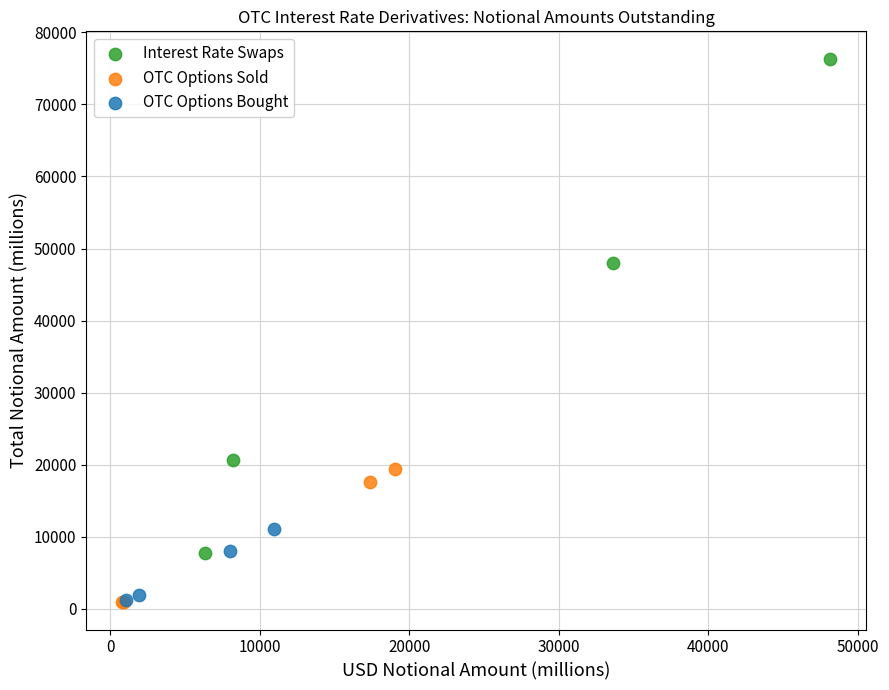

Which series contains the highest Y value?

Interest Rate Swaps